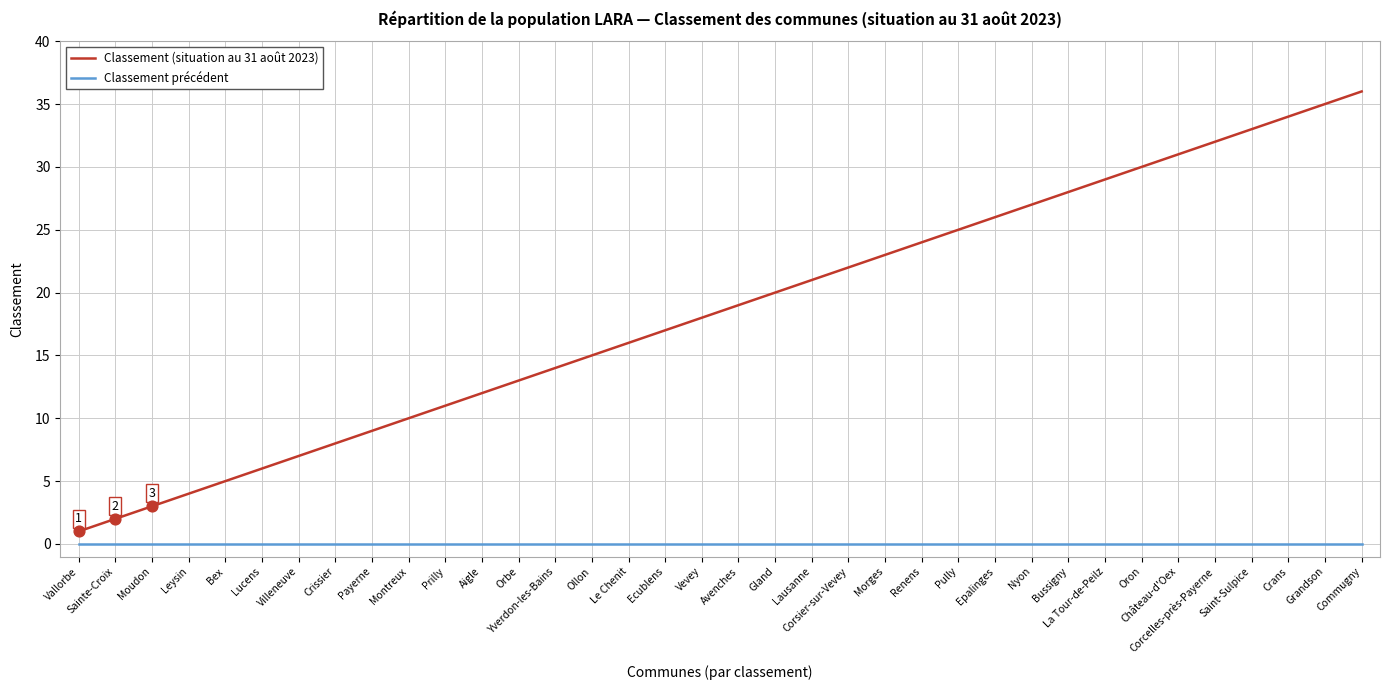

At which category is the sum across all series the highest?

Commugny